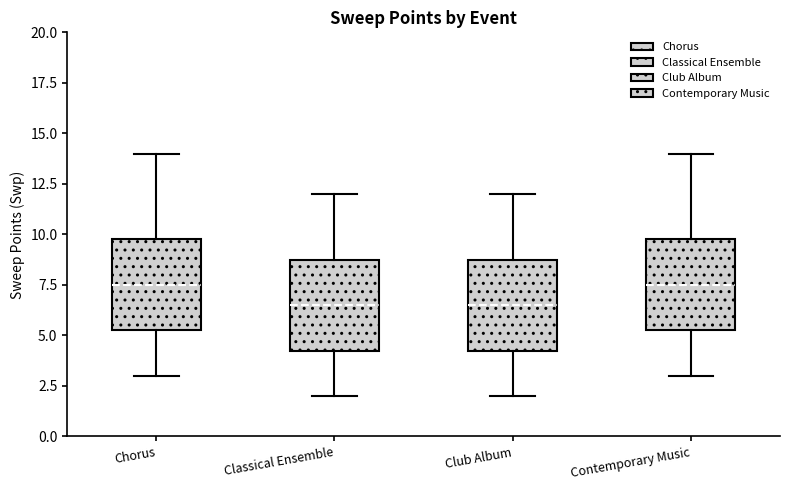

Reading left to right, transcribe this box plot: for each box, give where its median line is, the range the box spans, and where its two whiskers end, as read against the y-axis. The values are not printed on the chart, so give them approximately, as read against the axis.

Chorus: median 7.5, box 5.5 to 10.0, whiskers 3.0 to 14.0
Classical Ensemble: median 6.5, box 4.5 to 9.0, whiskers 2.0 to 12.0
Club Album: median 6.5, box 4.5 to 9.0, whiskers 2.0 to 12.0
Contemporary Music: median 7.5, box 5.5 to 10.0, whiskers 3.0 to 14.0